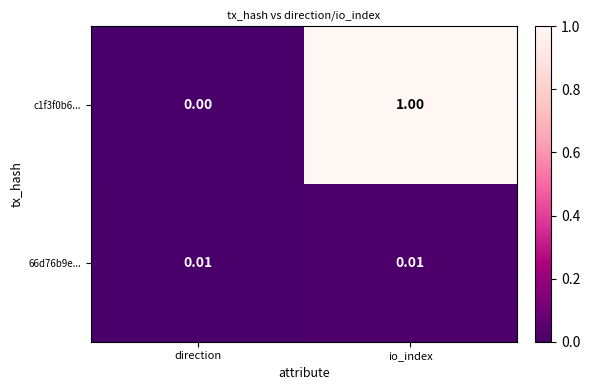

At which category does the chart reach its peak across all series?

io_index